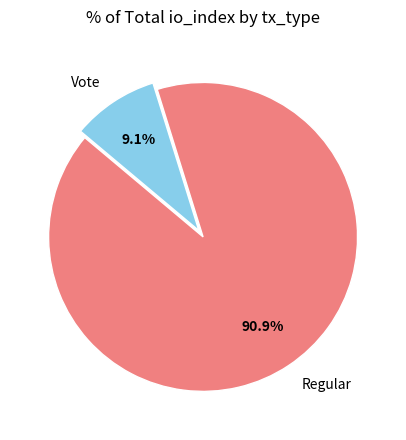

How many slices are in this pie chart?

2